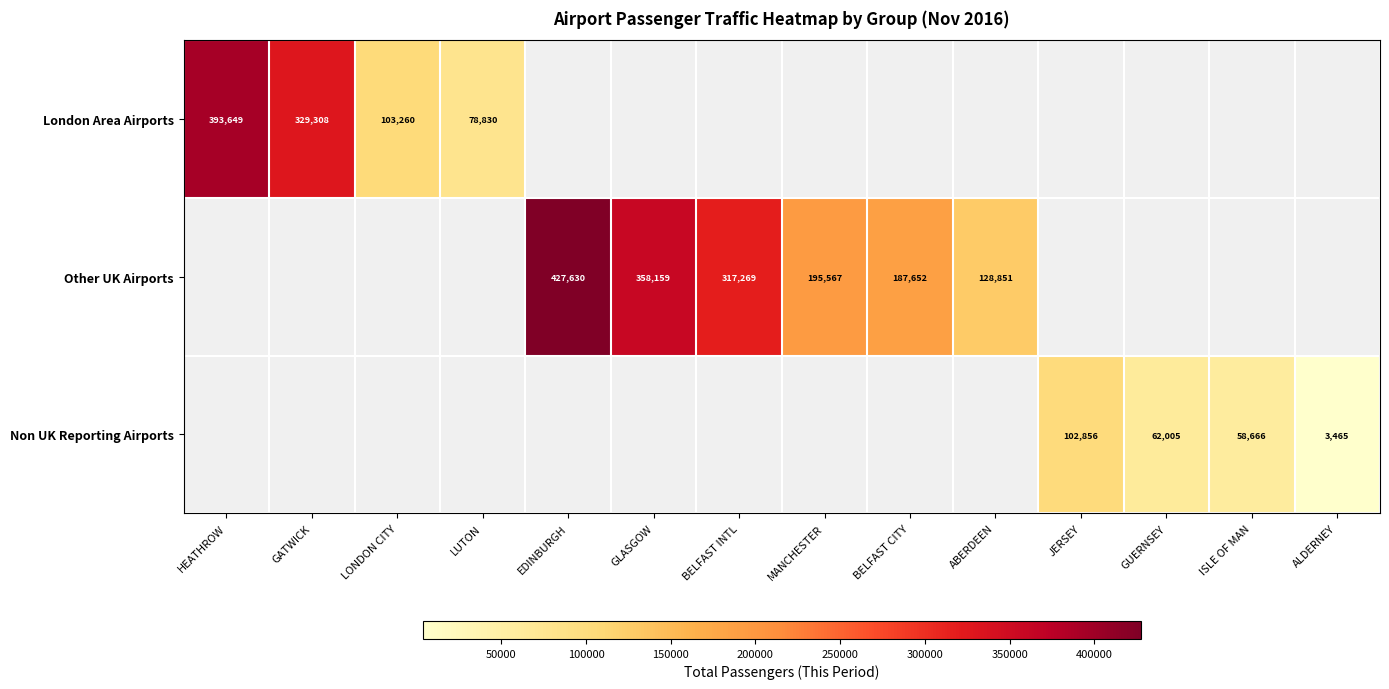

What is the lowest value of the London Area Airports series?

78830.0